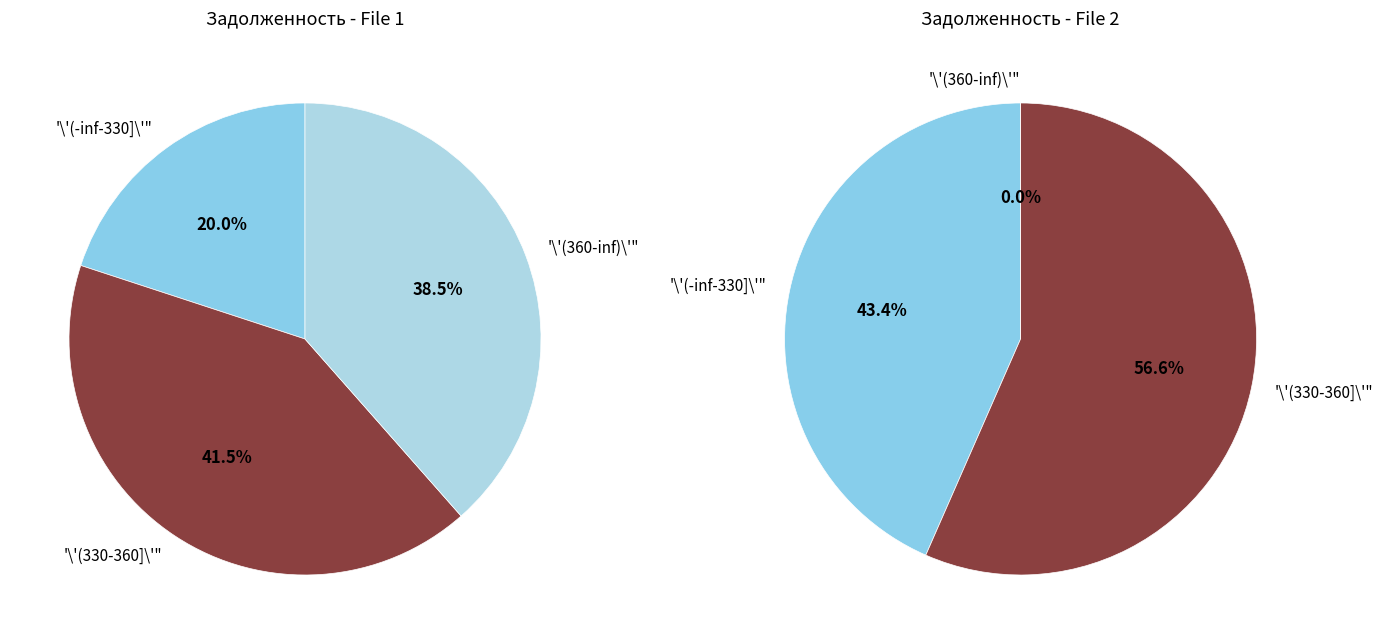

Is it true that 17 is 1% of the pie?

False